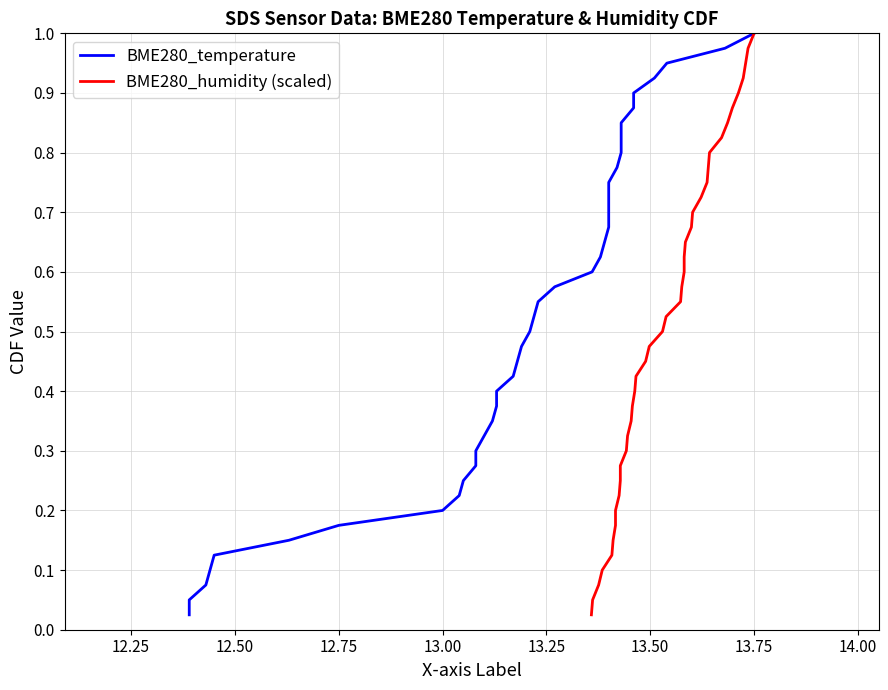

True or false: BME280_humidity (scaled) and BME280_temperature cross at least once.

False